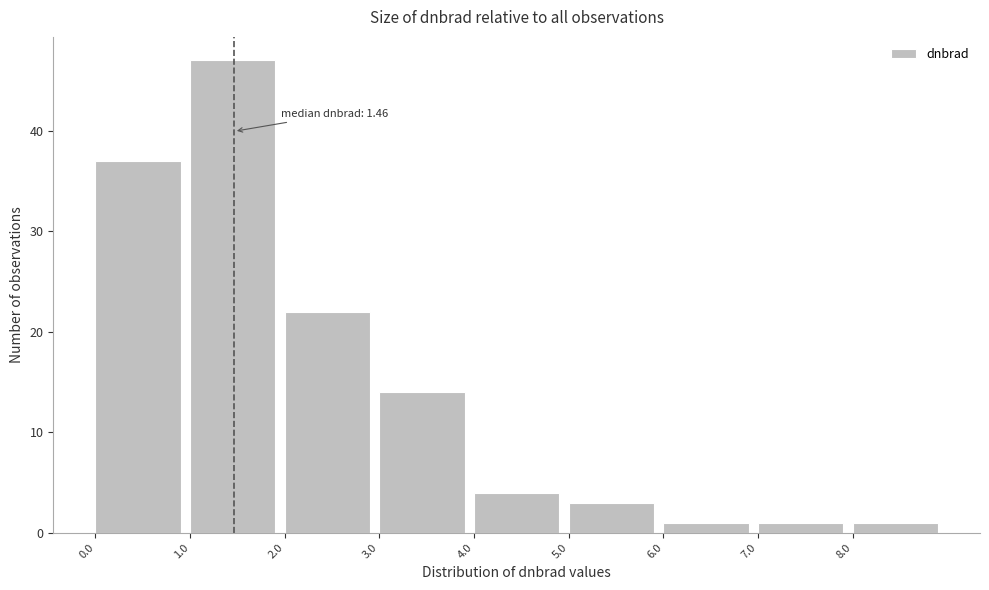

Over which range of the x-axis is the bar tallest?

1 to 2